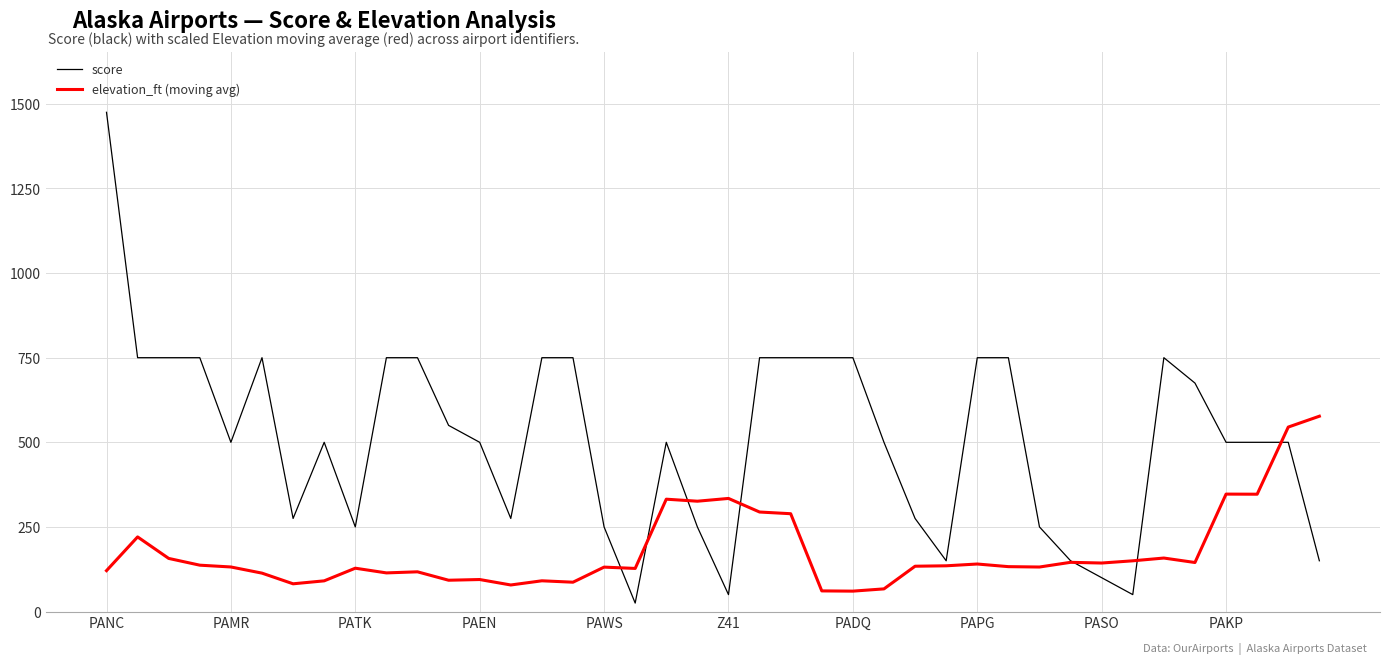

How many lines are shown in the chart?

2